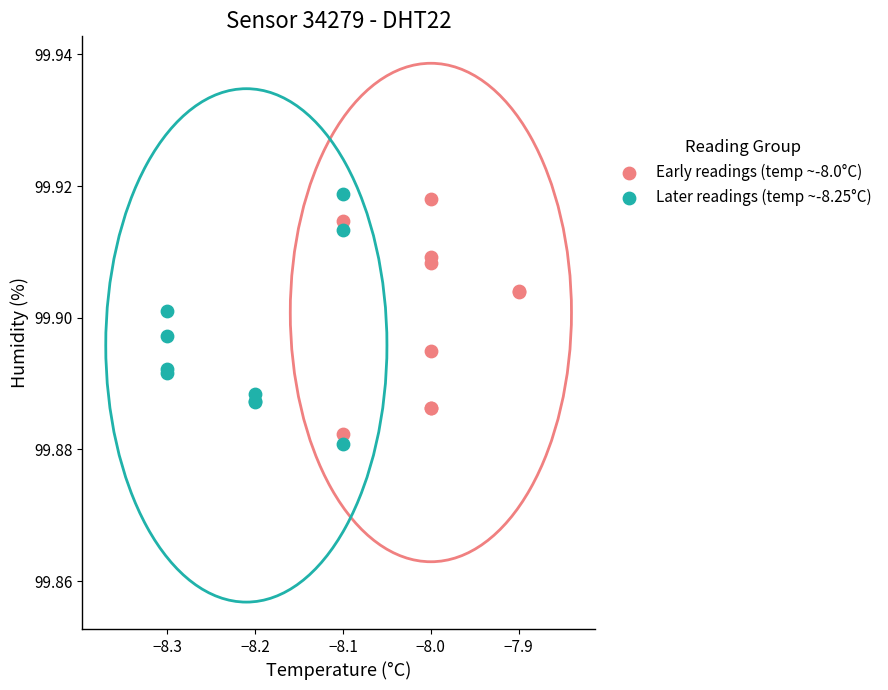

Which series reaches the maximum Y coordinate?

Later readings (temp ~-8.25°C)